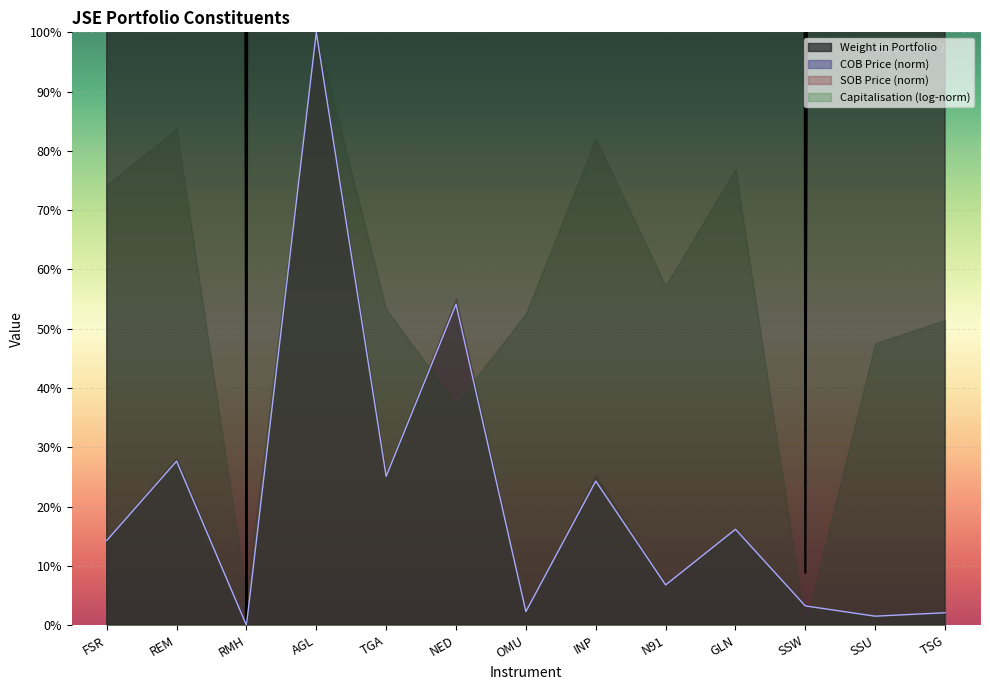

Between TSG and AGL, which is larger?

AGL